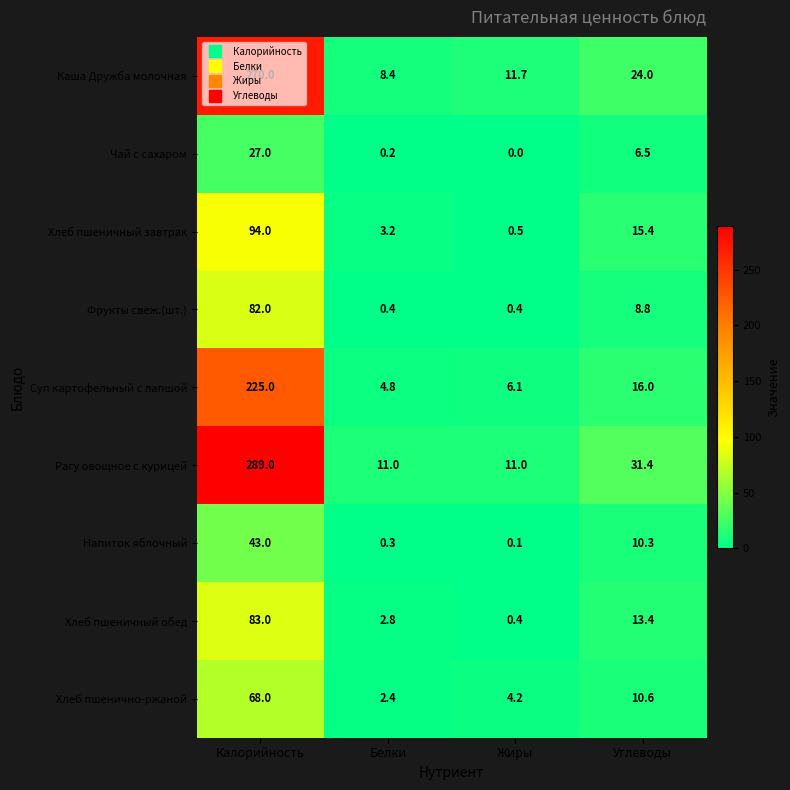

Between Калорийность and Белки, which series saw the biggest shift?

Рагу овощное с курицей